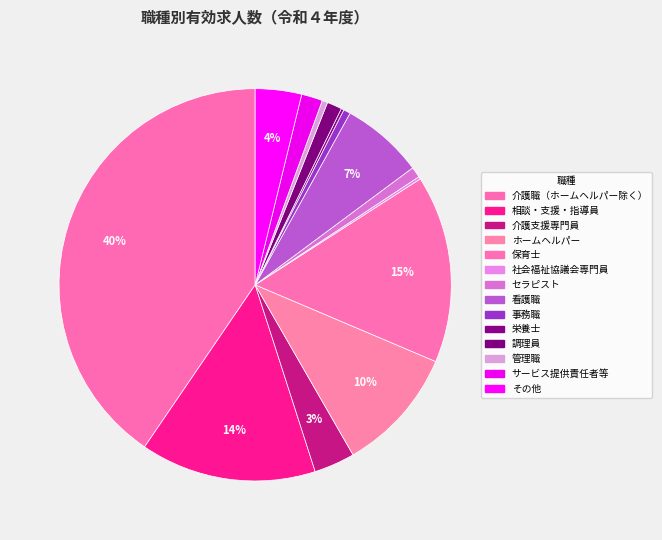

To the nearest percent, what is the average slice percentage?

7%